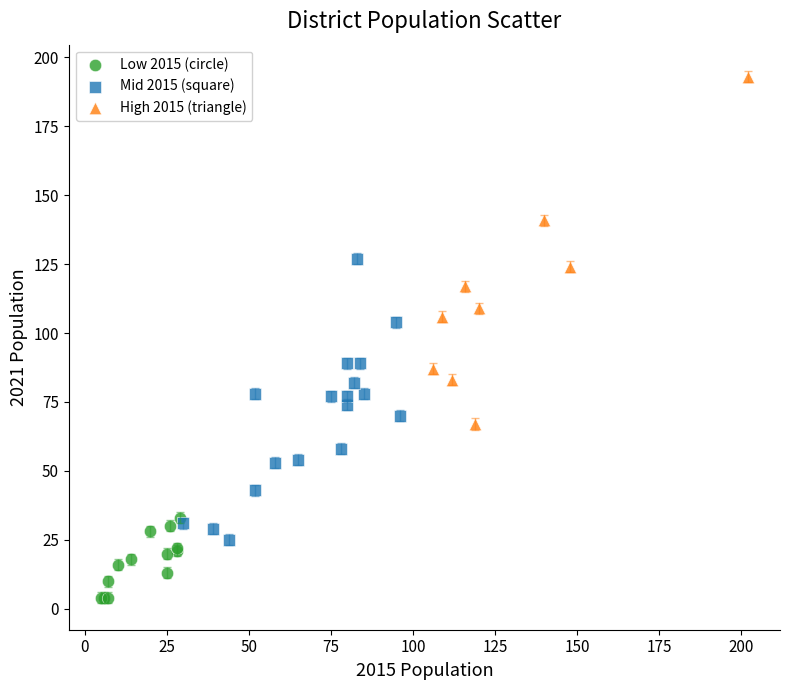

What are all the series names shown in the legend?

Low 2015 (circle), Mid 2015 (square), High 2015 (triangle)